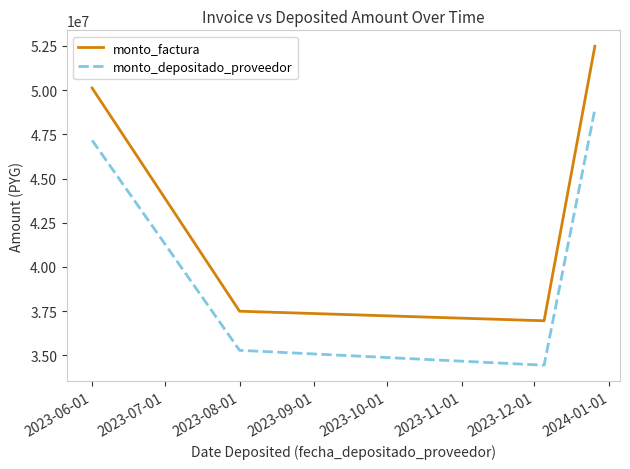

What are all the series names shown in the legend?

monto_factura, monto_depositado_proveedor